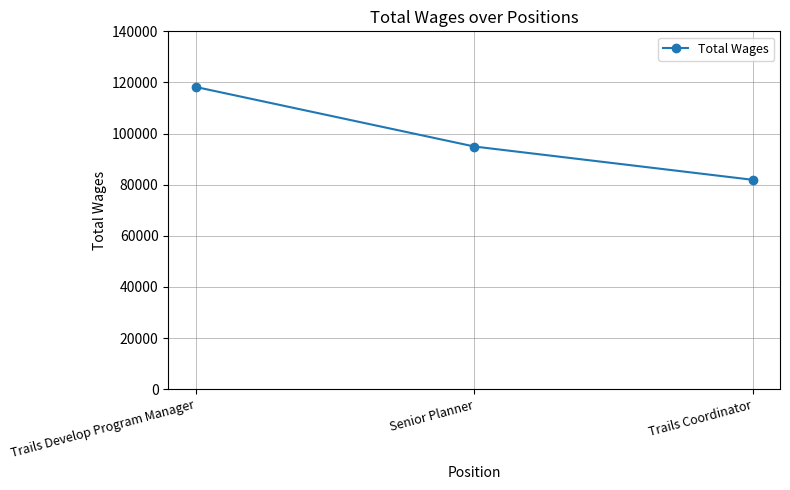

What is the change in value from Senior Planner to Trails Coordinator?

-13013